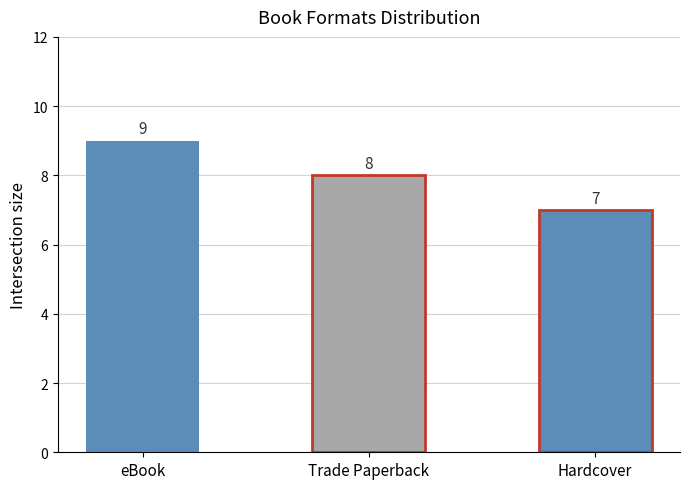

The value at Hardcover is 7. True or false?

True